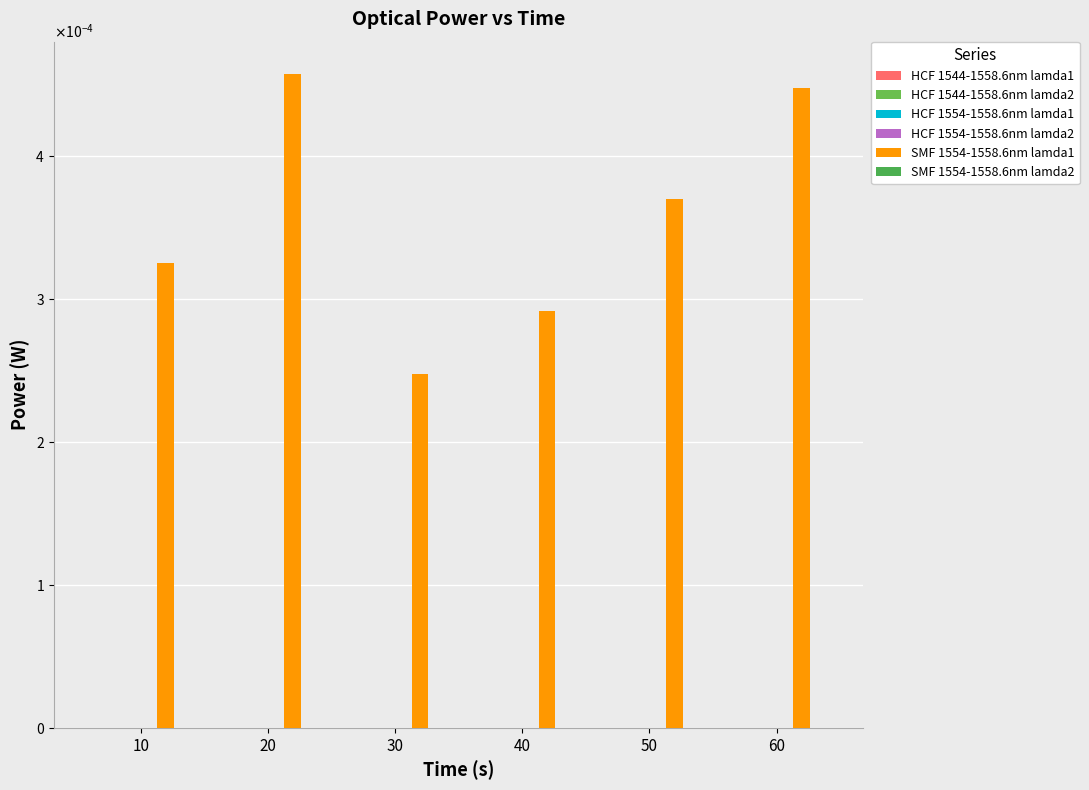

Which series has the widest spread of values?

SMF 1554-1558.6nm lamda1